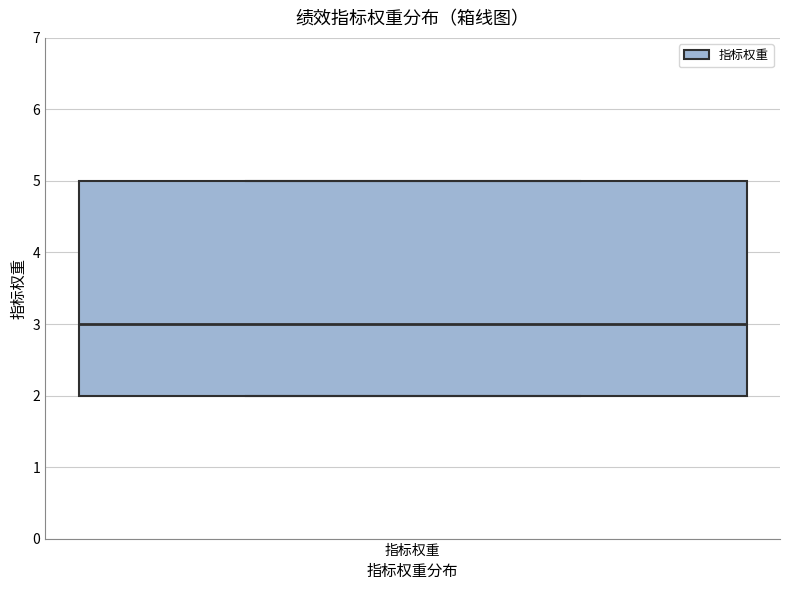

Read this box plot against the y-axis: the position of the median line, the range covered by the box, and the ends of both whiskers. The values are not printed on the chart, so give them approximately, as read against the axis.

median 3, box 2 to 5, whiskers 2 to 5